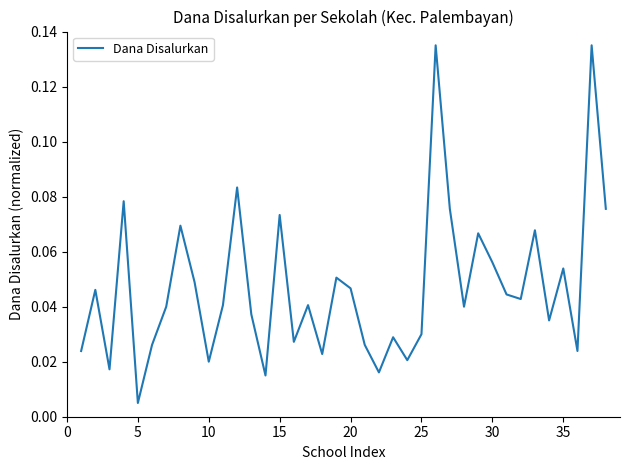

Does the chart display data point markers on the line(s)?

No